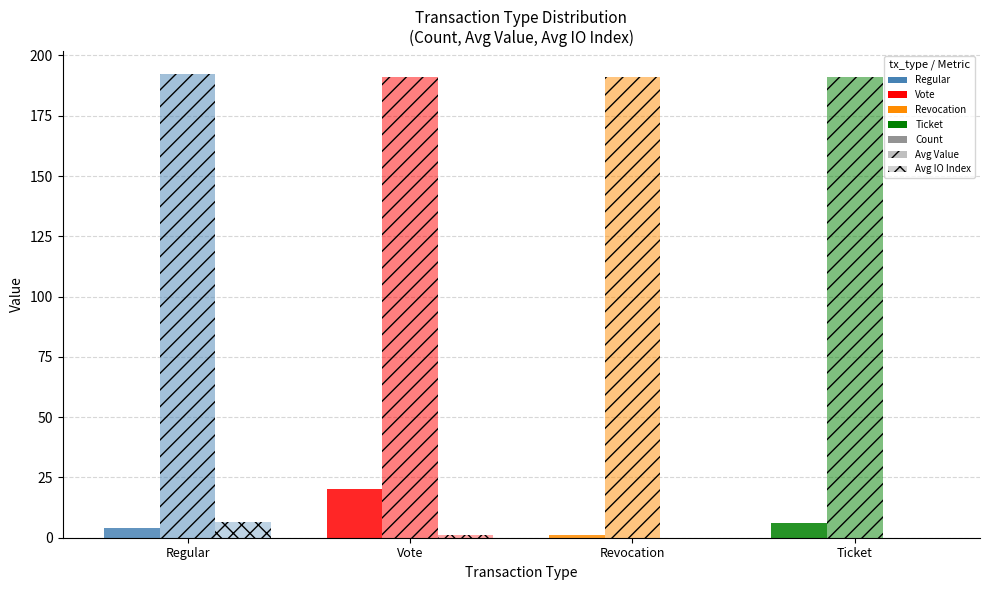

How many groups of bars are there?

4